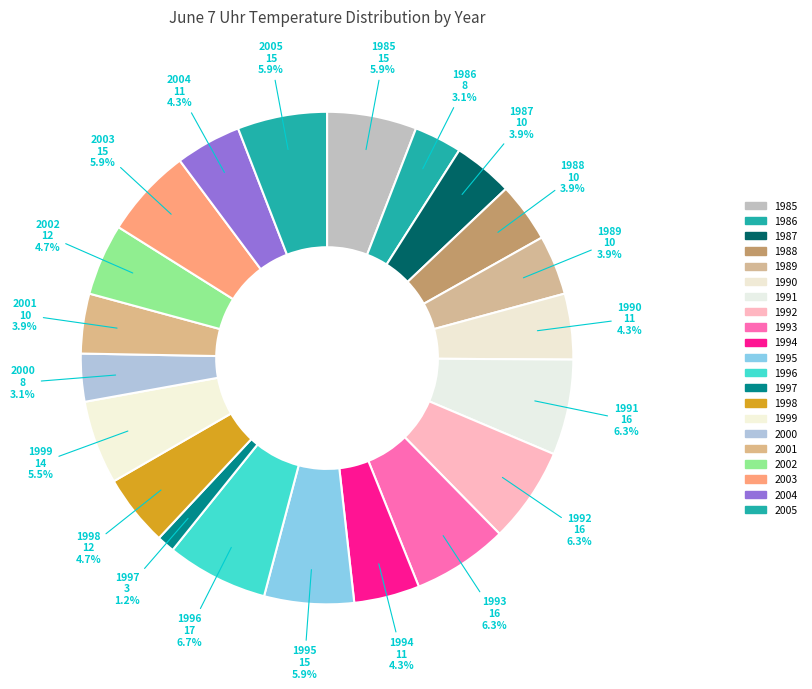

Which has a higher value, 1990 or 2004?

1990